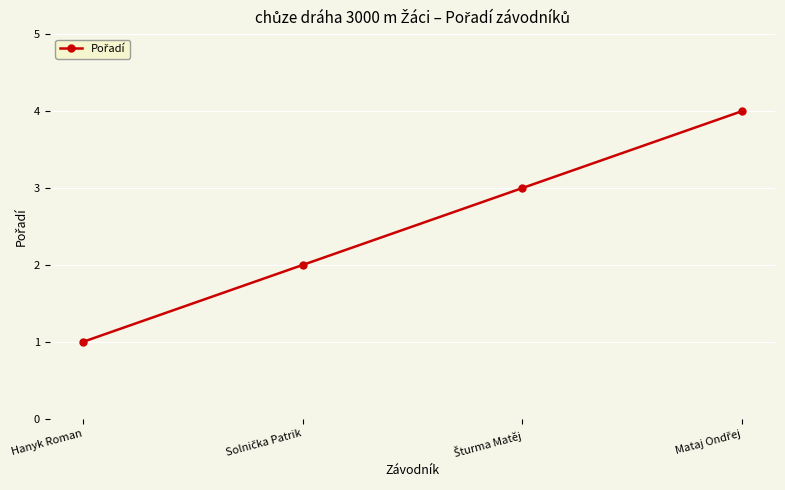

Reading left to right, list all the values displayed in this chart.

1	2	3	4